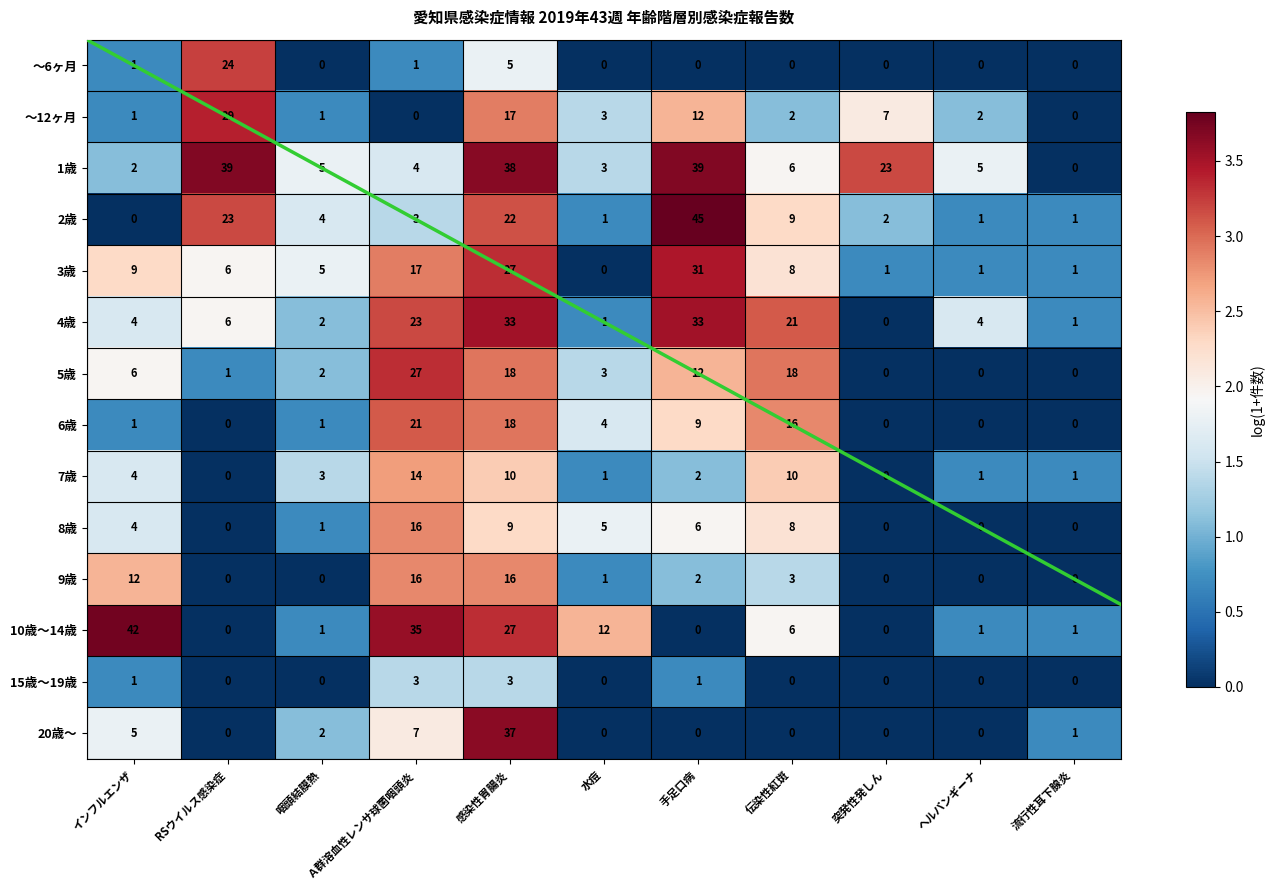

Which label corresponds to the largest value in the chart?

手足口病